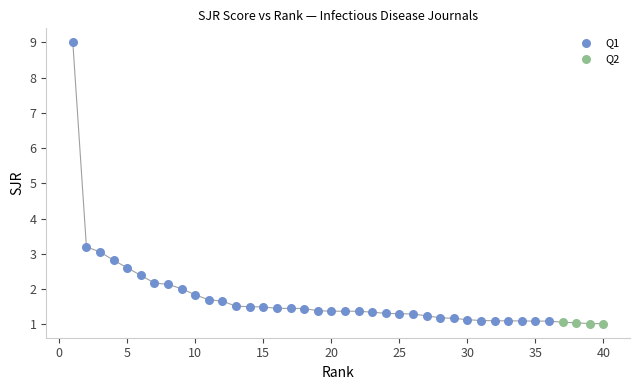

Which series has the widest spread of Y values?

Q1